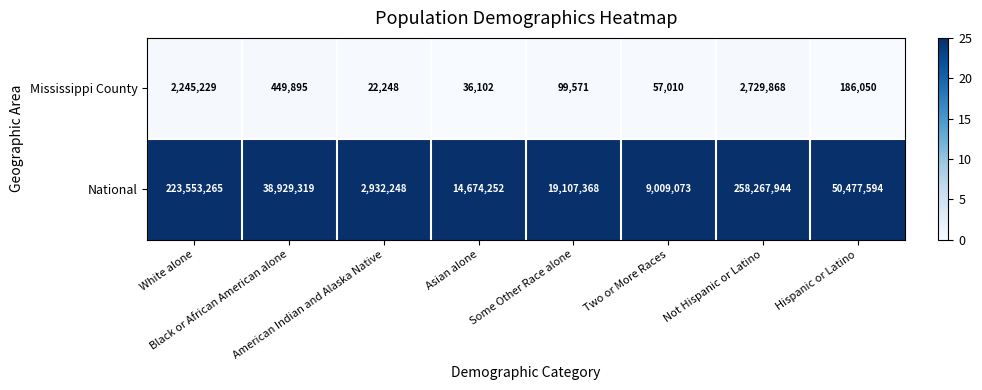

Which series changed the most between White alone and Asian alone?

National